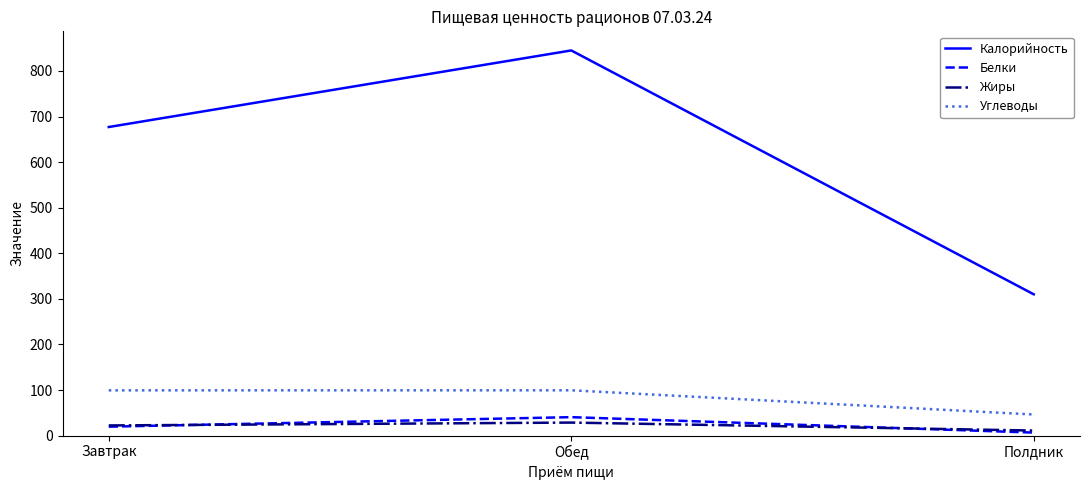

What position from the right is Полдник?

1